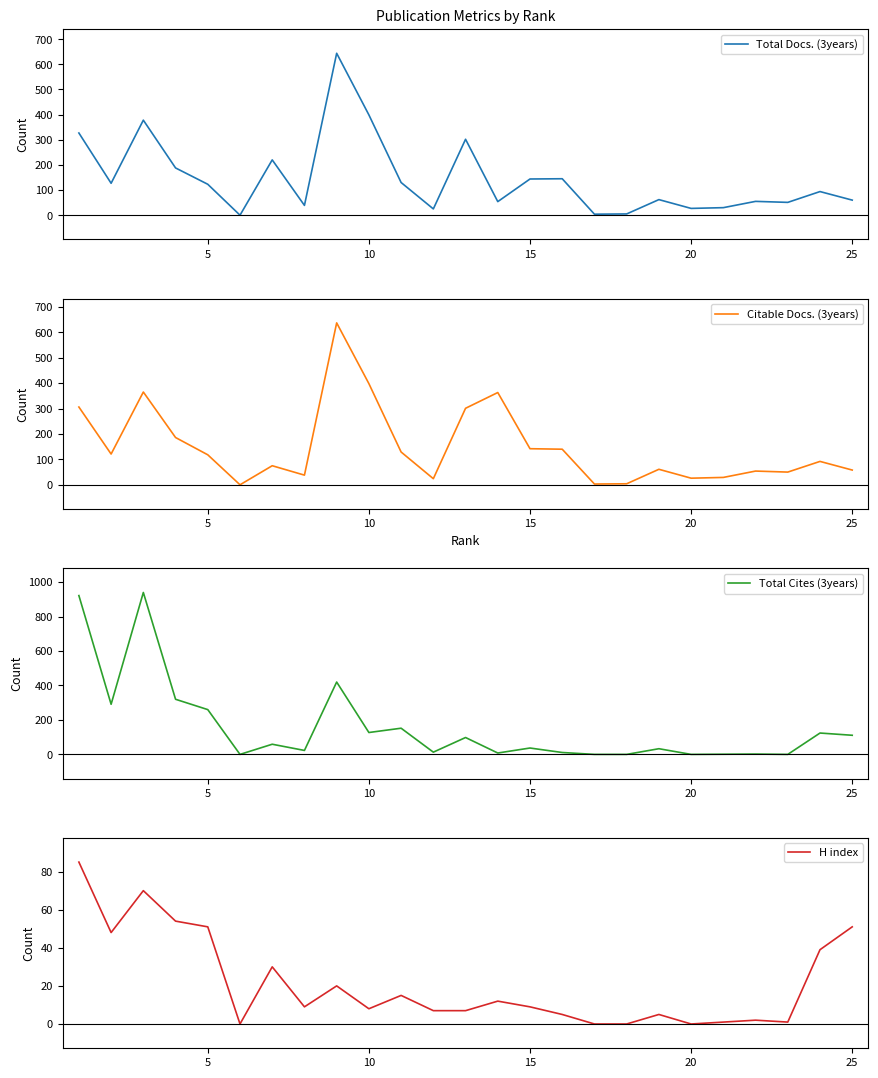

At how many categories does at least one series exceed 462?

3